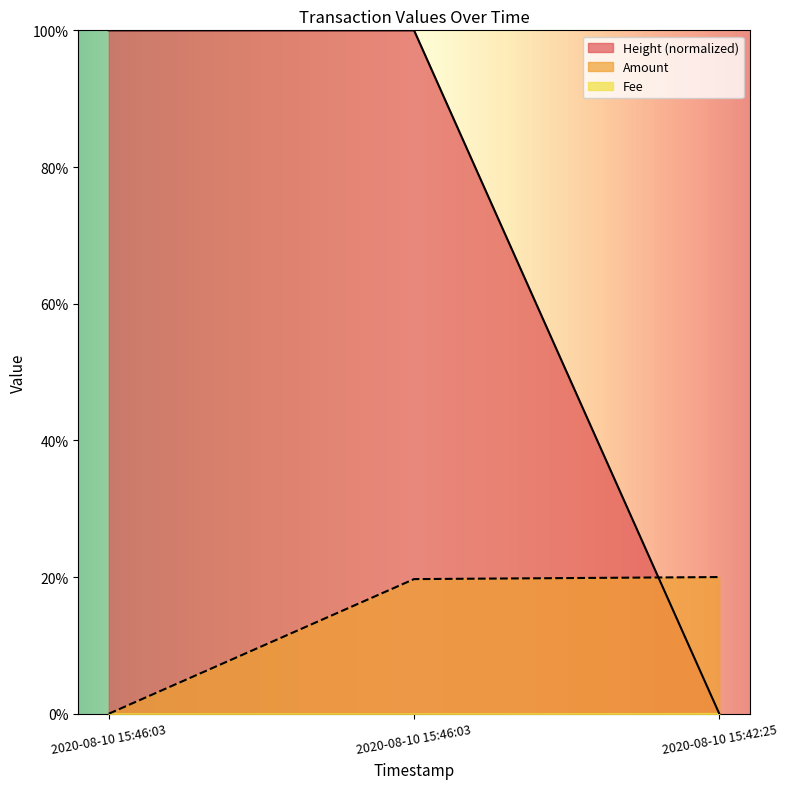

How many categories are shown in the chart?

3